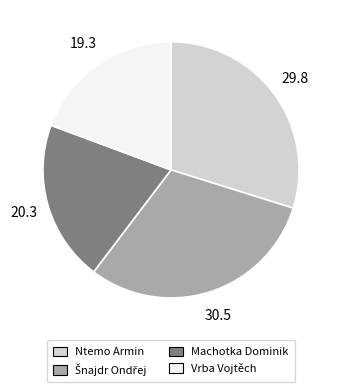

Do Ntemo Armin and Vrba Vojtěch together represent more than half of the pie?

No